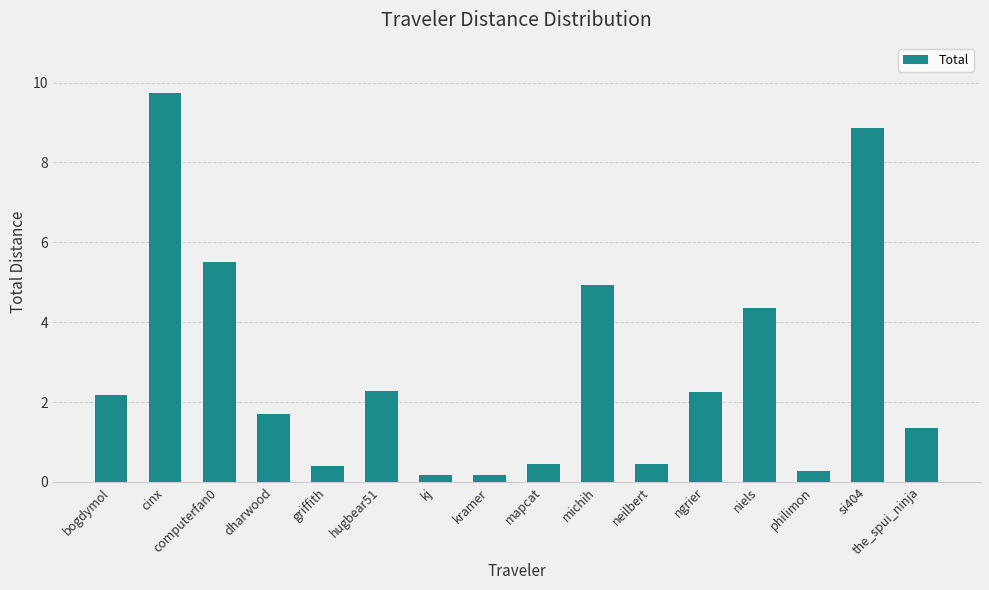

The value at si404 is 8.9. True or false?

True